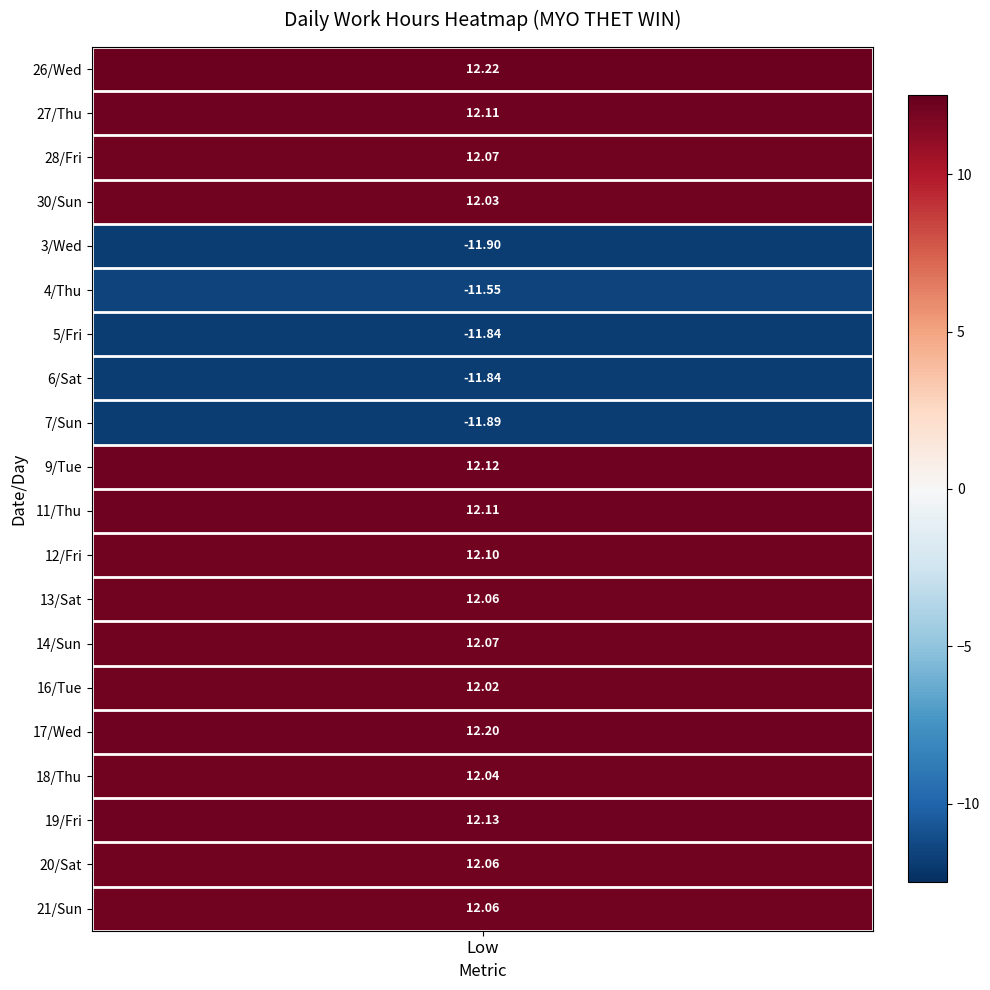

The 4 series shows -4.9 at Fri. True or false?

False